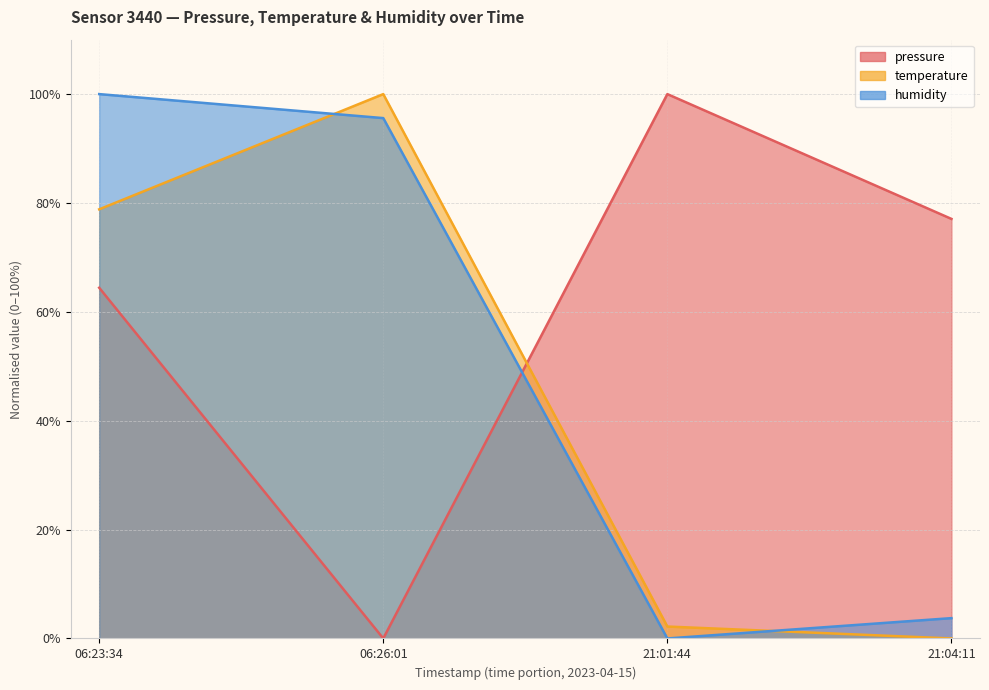

What is the label of the 3rd point from the left?

21:01:44